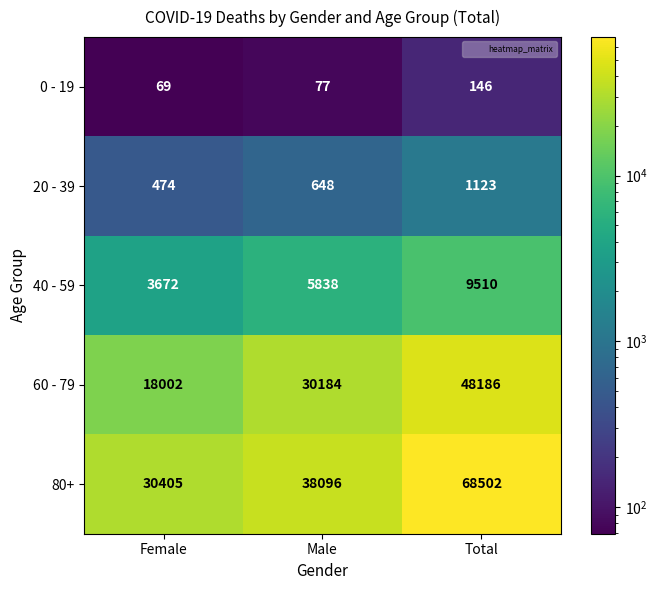

Reading left to right, extract all data points from this chart.

0 - 19: 69	77	146
20 - 39: 474	648	1123
40 - 59: 3672	5838	9510
60 - 79: 18002	30184	48186
80+: 30405	38096	68502